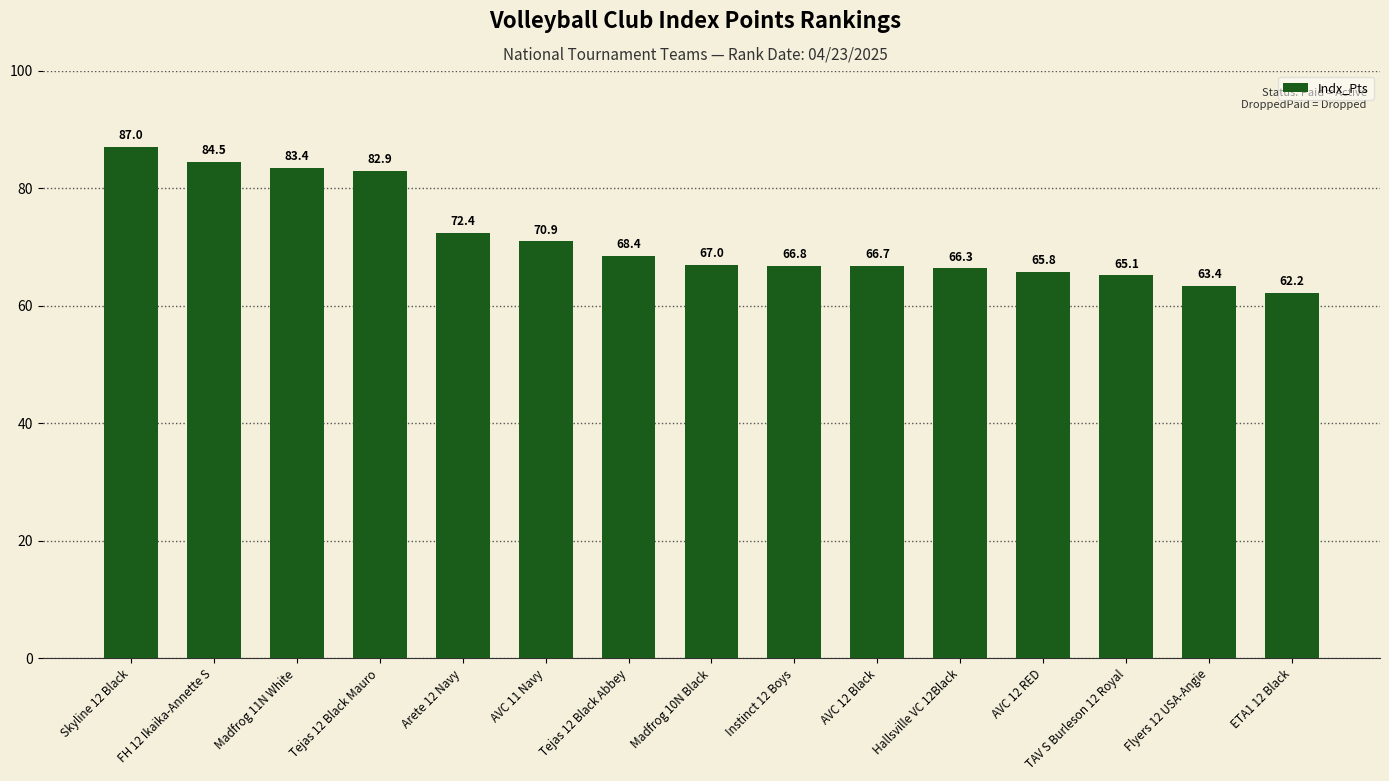

Which category has the highest value across all series?

Skyline 12 Black